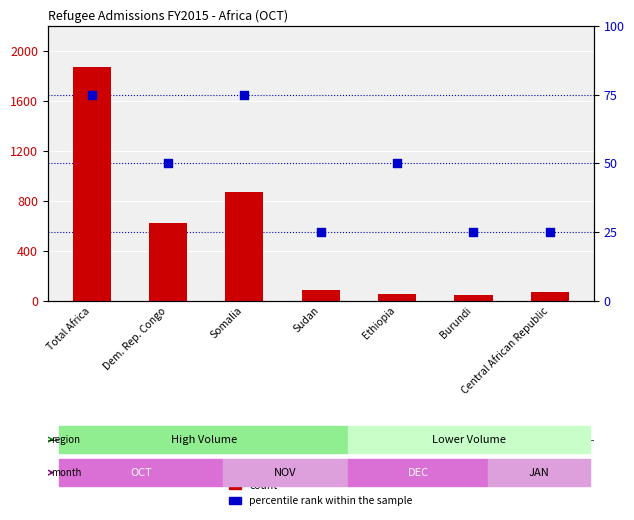

Which series contains the lowest Y value?

percentile rank within the sample